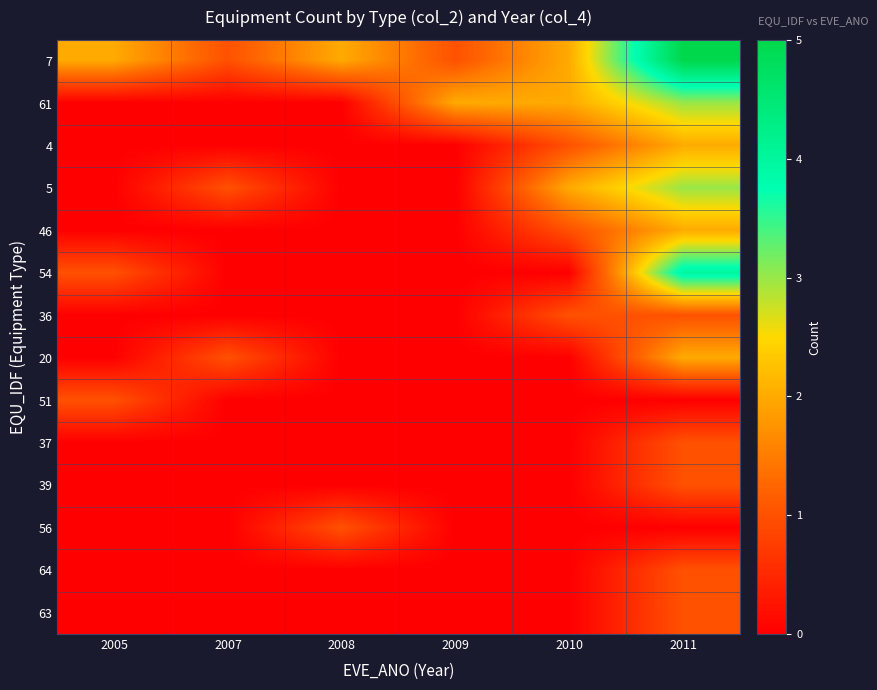

Reading left to right, extract all data points from this chart.

7: 2005=2	2007=1	2008=2	2009=1	2010=2	2011=5
61: 2005=0	2007=0	2008=0	2009=2	2010=2	2011=3
4: 2005=0	2007=0	2008=0	2009=0	2010=1	2011=2
5: 2005=0	2007=1	2008=0	2009=0	2010=2	2011=3
46: 2005=0	2007=0	2008=0	2009=0	2010=1	2011=2
54: 2005=1	2007=0	2008=0	2009=0	2010=0	2011=4
36: 2005=0	2007=0	2008=0	2009=0	2010=1	2011=1
20: 2005=0	2007=1	2008=0	2009=0	2010=0	2011=2
51: 2005=1	2007=0	2008=0	2009=0	2010=0	2011=0
37: 2005=0	2007=0	2008=0	2009=0	2010=0	2011=1
39: 2005=0	2007=0	2008=0	2009=0	2010=0	2011=1
56: 2005=0	2007=0	2008=1	2009=0	2010=0	2011=0
64: 2005=0	2007=0	2008=0	2009=0	2010=0	2011=1
63: 2005=0	2007=0	2008=0	2009=0	2010=0	2011=1